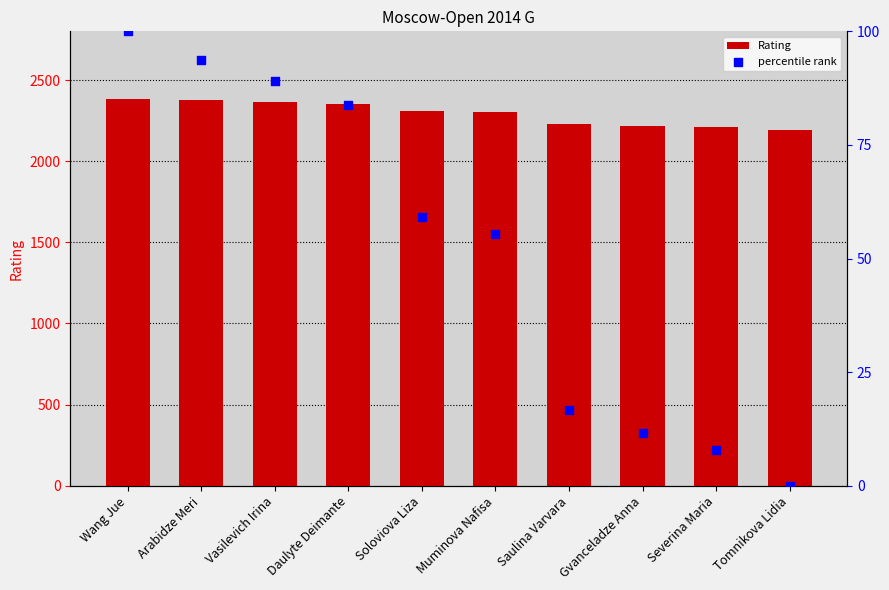

What is the ratio of the value at Severina Maria to the value at Gvanceladze Anna?

1.0